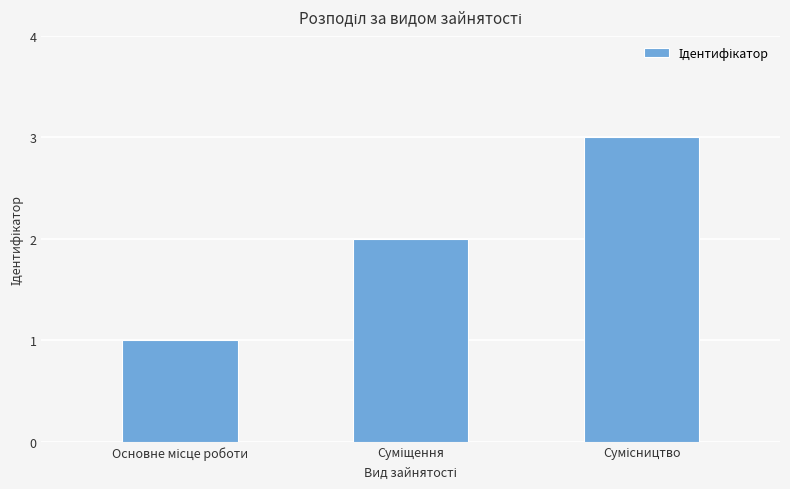

What is the sum of all values?

6